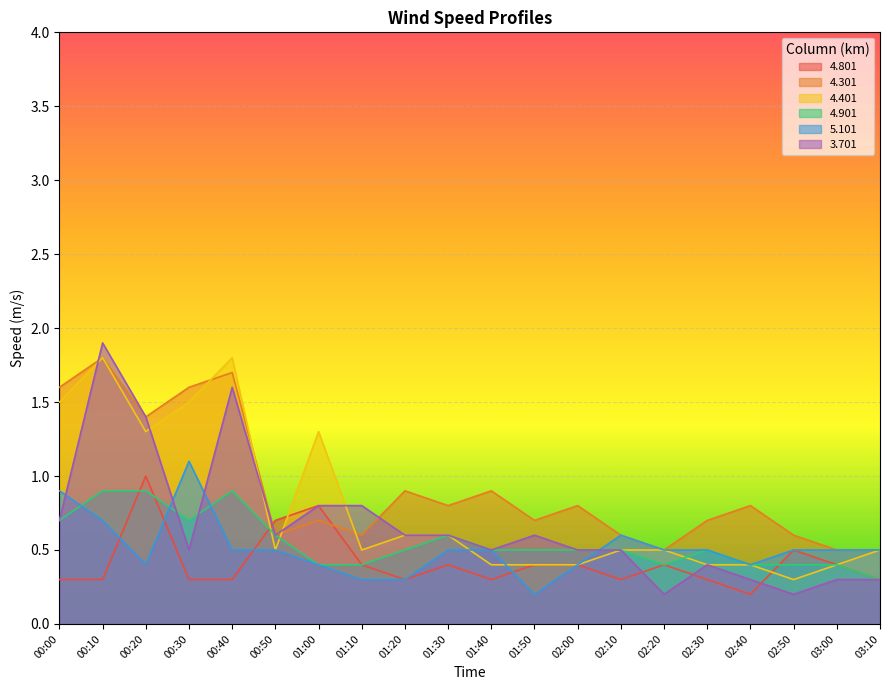

At which category does 4.901 reach its first local valley?

00:30